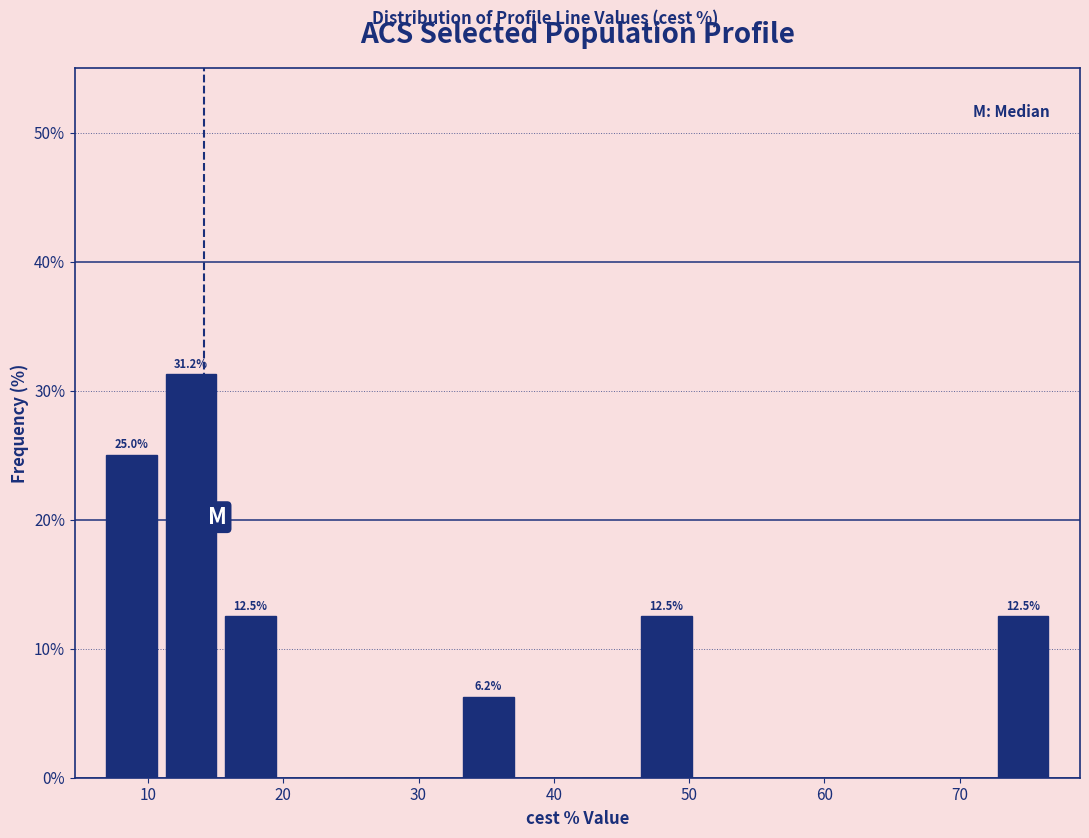

Which range on the x-axis has the tallest bar?

11 to 15